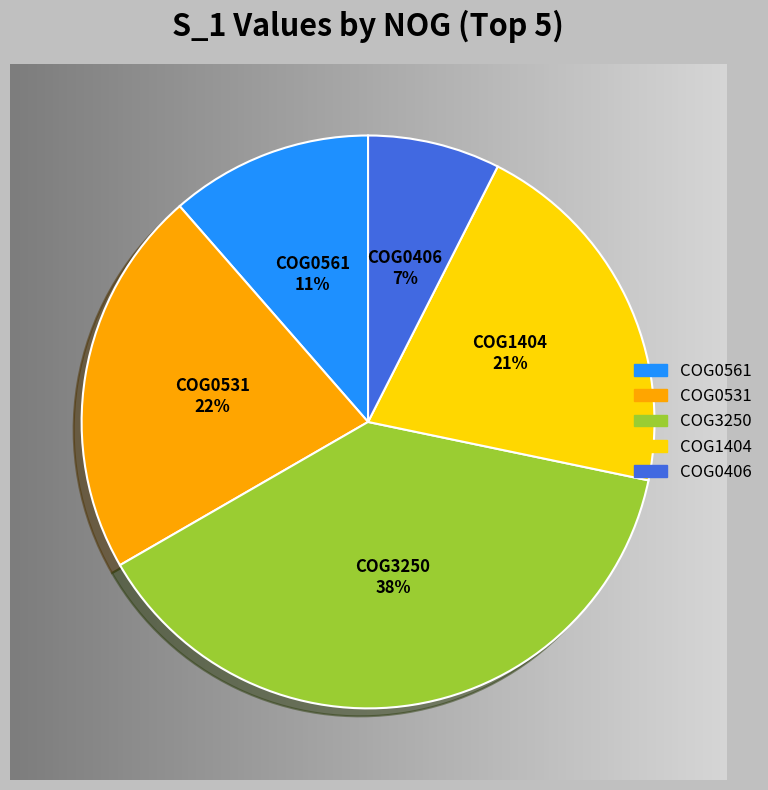

Is there a majority slice in this chart?

No